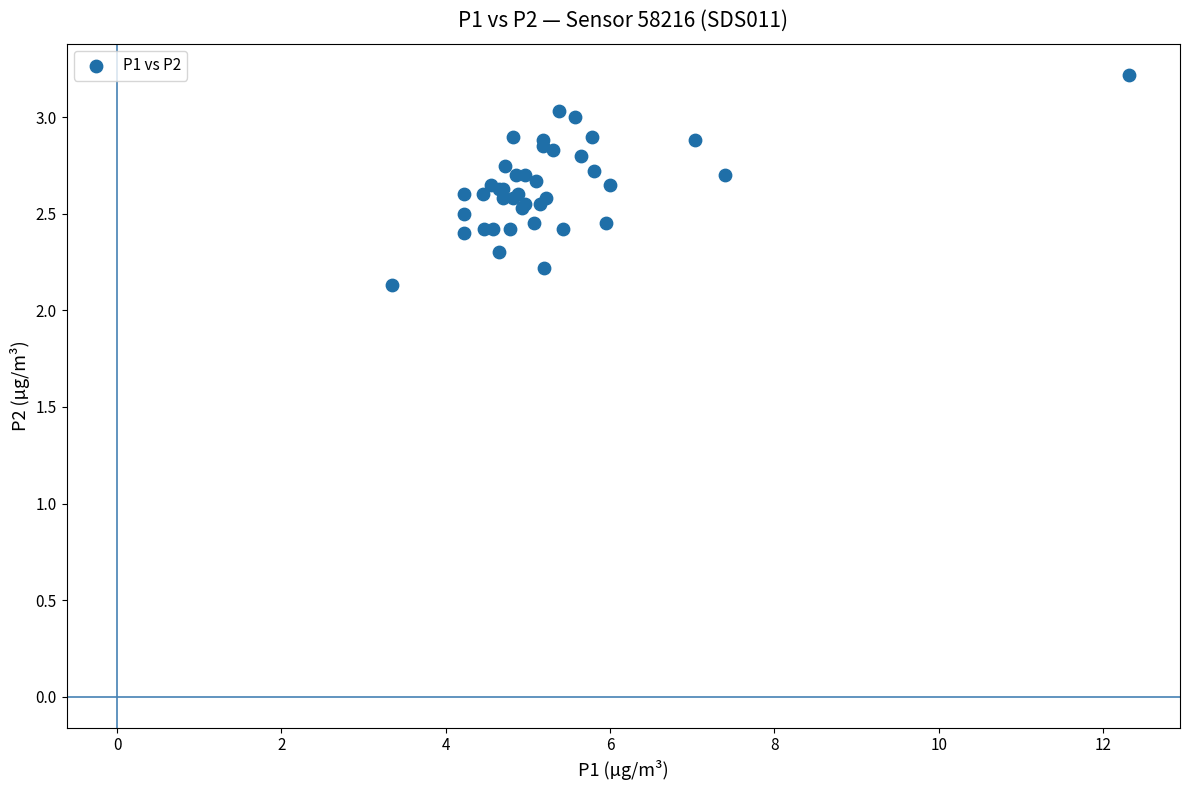

What Y value in the scatter plot is closest to 2?

2.1